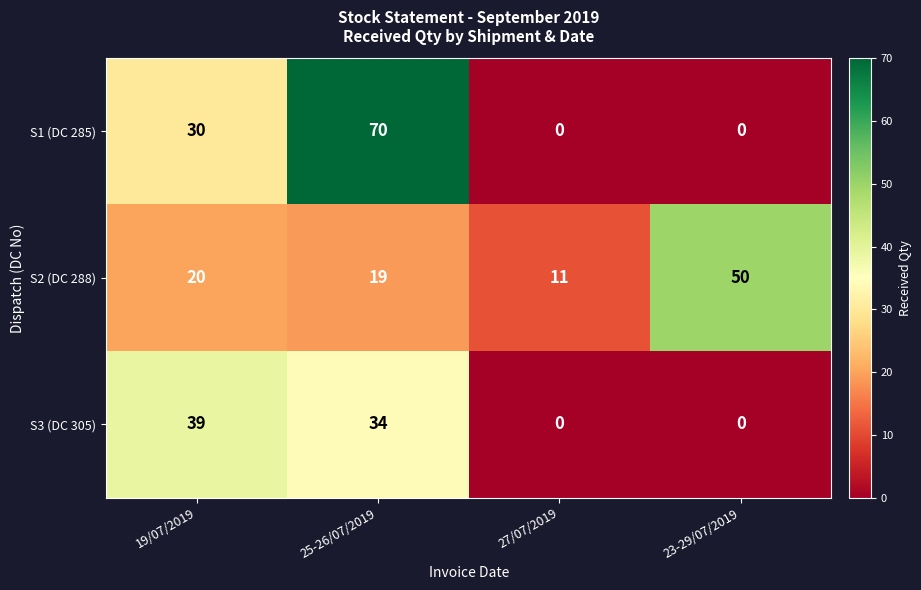

What is the average value of the S3 (DC 305) series?

18